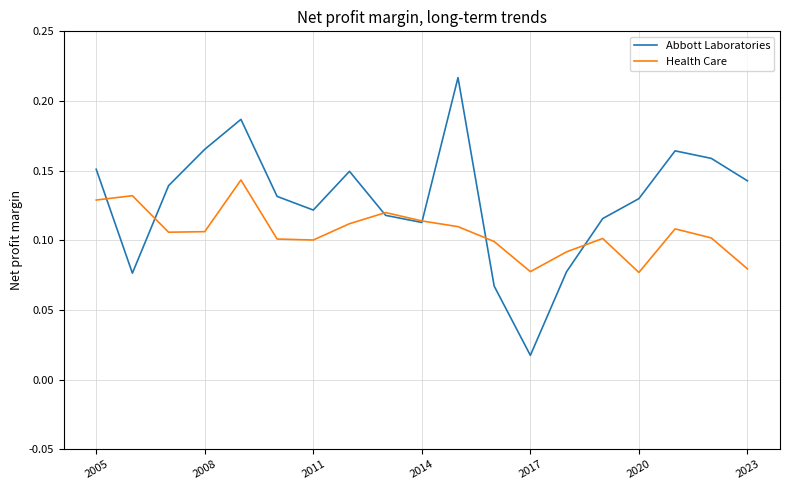

Which series has the widest spread of values?

Abbott Laboratories